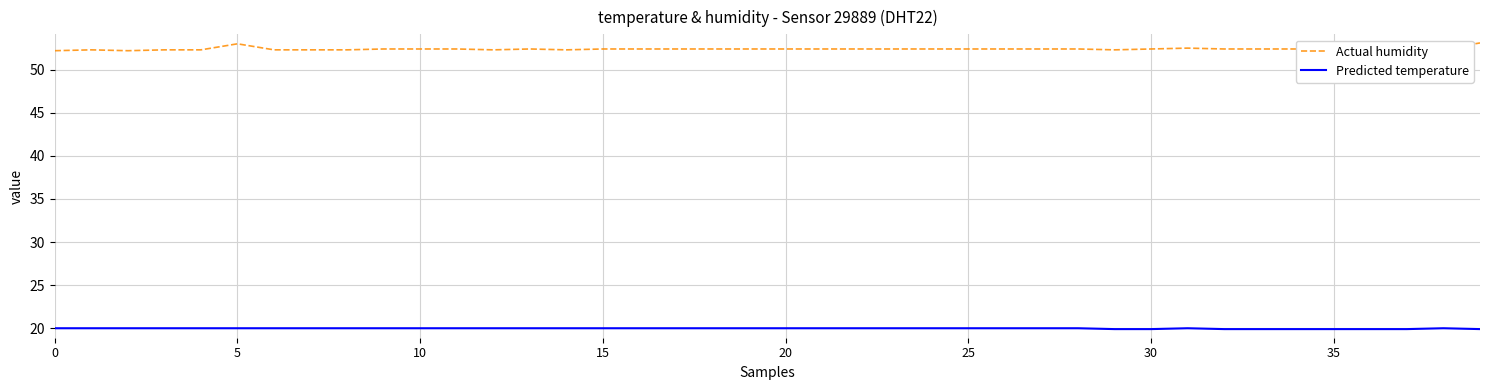

Rank the series by their maximum value, from highest to lowest.

Actual humidity, Predicted temperature